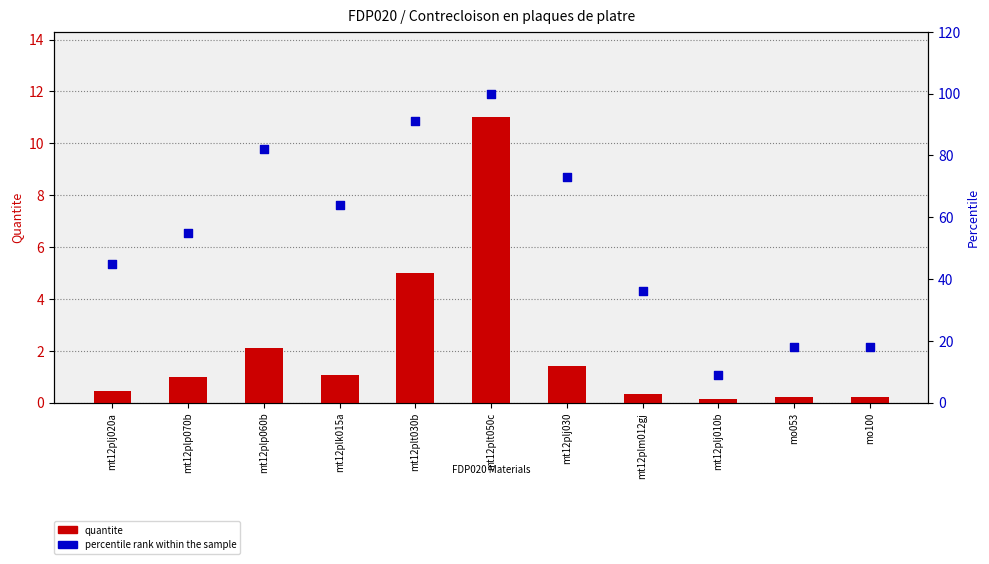

At which category is the sum across all series the highest?

mt12plt050c